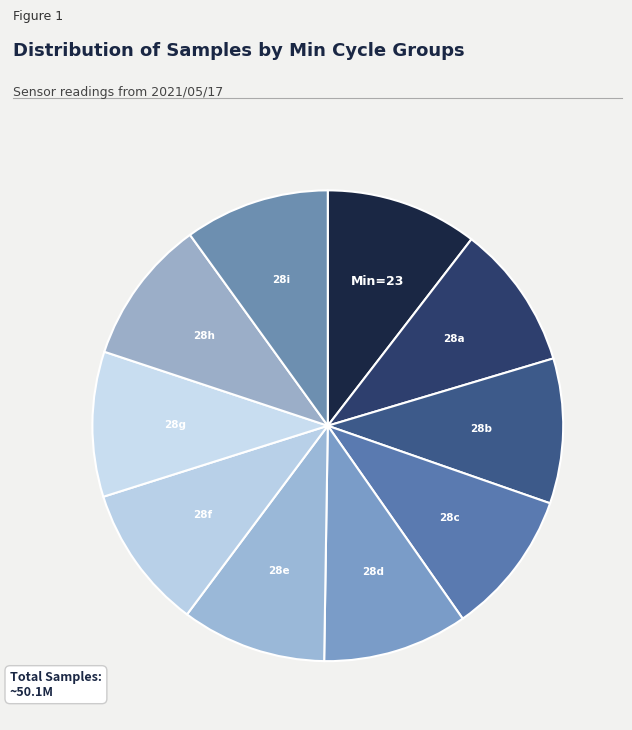

The Min=23 slice represents 20% of the pie. True or false?

False